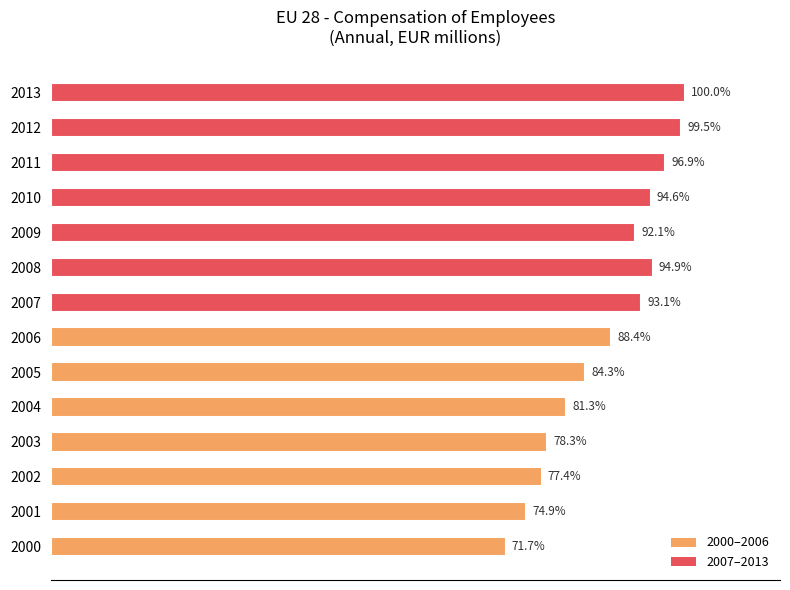

Rank the categories by value from lowest to highest.

2000, 2001, 2002, 2003, 2004, 2005, 2006, 2009, 2007, 2010, 2008, 2011, 2012, 2013